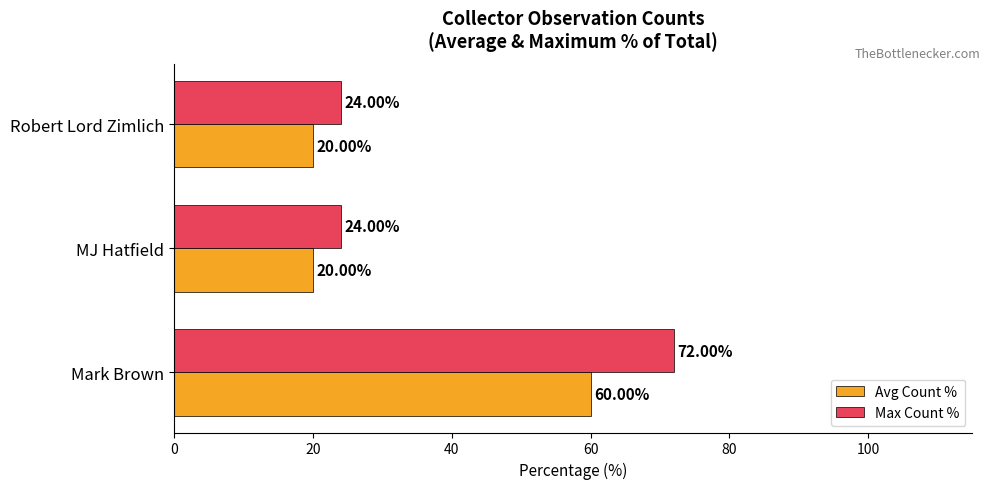

Rank the series at MJ Hatfield from highest to lowest value.

Max Count %, Avg Count %